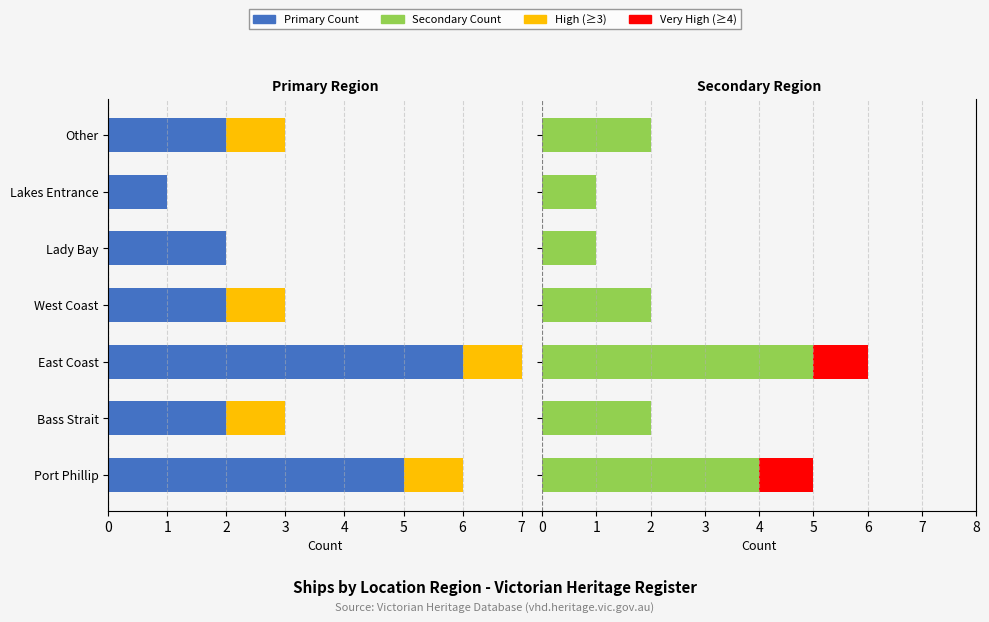

How many data points in Count (Left) are less than 3?

2